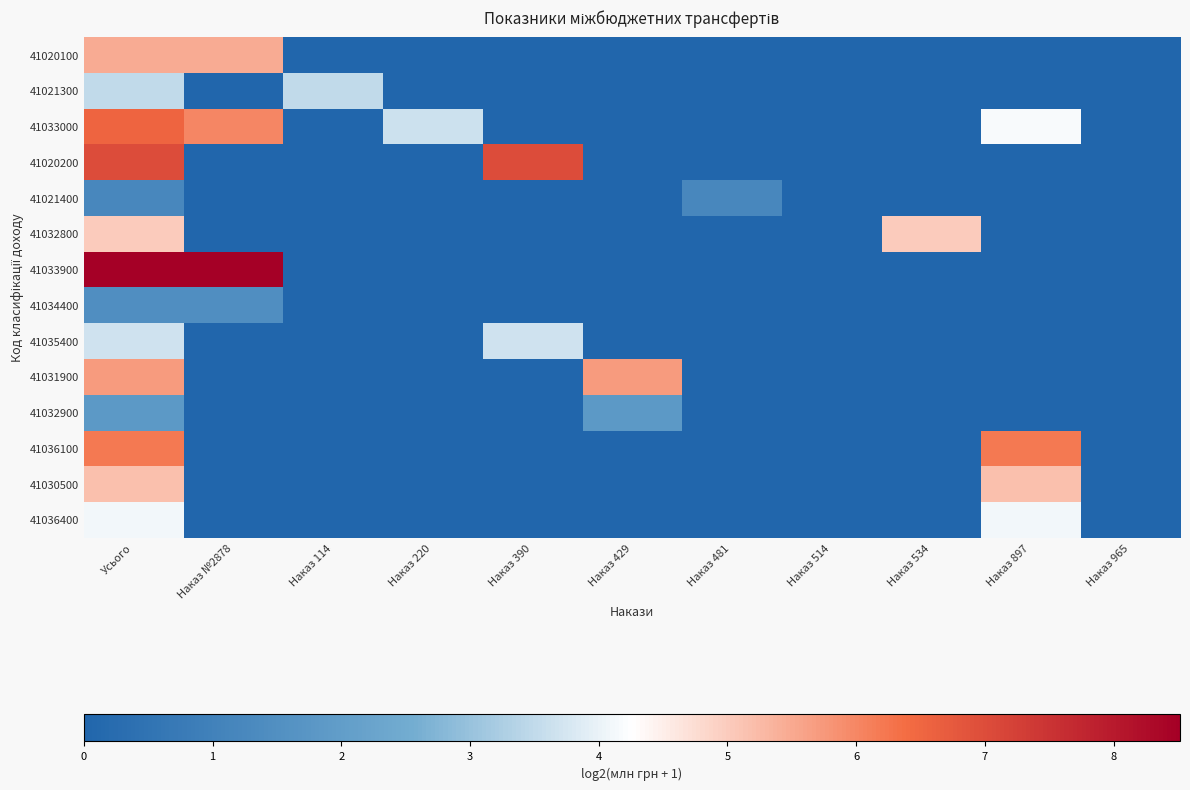

Reading left to right, what are all the values shown in this chart?

41020100: Усього=5.5	Наказ №2878=5.5	Наказ 114=0.0	Наказ 220=0.0	Наказ 390=0.0	Наказ 429=0.0	Наказ 481=0.0	Наказ 514=0.0	Наказ 534=0.0	Наказ 897=0.0	Наказ 965=0.0
41021300: Усього=3.5	Наказ №2878=0.0	Наказ 114=3.5	Наказ 220=0.0	Наказ 390=0.0	Наказ 429=0.0	Наказ 481=0.0	Наказ 514=0.0	Наказ 534=0.0	Наказ 897=0.0	Наказ 965=0.0
41033000: Усього=6.5	Наказ №2878=6.0	Наказ 114=0.0	Наказ 220=3.7	Наказ 390=0.0	Наказ 429=0.0	Наказ 481=0.0	Наказ 514=0.0	Наказ 534=0.0	Наказ 897=4.2	Наказ 965=0.0
41020200: Усього=7.0	Наказ №2878=0.0	Наказ 114=0.0	Наказ 220=0.0	Наказ 390=7.0	Наказ 429=0.0	Наказ 481=0.0	Наказ 514=0.0	Наказ 534=0.0	Наказ 897=0.0	Наказ 965=0.0
41021400: Усього=1.2	Наказ №2878=0.0	Наказ 114=0.0	Наказ 220=0.0	Наказ 390=0.0	Наказ 429=0.0	Наказ 481=1.2	Наказ 514=0.0	Наказ 534=0.0	Наказ 897=0.0	Наказ 965=0.0
41032800: Усього=5.0	Наказ №2878=0.0	Наказ 114=0.0	Наказ 220=0.0	Наказ 390=0.0	Наказ 429=0.0	Наказ 481=0.0	Наказ 514=0.0	Наказ 534=5.0	Наказ 897=0.0	Наказ 965=0.0
41033900: Усього=8.5	Наказ №2878=8.5	Наказ 114=0.0	Наказ 220=0.0	Наказ 390=0.0	Наказ 429=0.0	Наказ 481=0.0	Наказ 514=0.0	Наказ 534=0.0	Наказ 897=0.0	Наказ 965=0.0
41034400: Усього=1.5	Наказ №2878=1.5	Наказ 114=0.0	Наказ 220=0.0	Наказ 390=0.0	Наказ 429=0.0	Наказ 481=0.0	Наказ 514=0.0	Наказ 534=0.0	Наказ 897=0.0	Наказ 965=0.0
41035400: Усього=3.7	Наказ №2878=0.0	Наказ 114=0.0	Наказ 220=0.0	Наказ 390=3.7	Наказ 429=0.0	Наказ 481=0.0	Наказ 514=0.0	Наказ 534=0.0	Наказ 897=0.0	Наказ 965=0.0
41031900: Усього=5.7	Наказ №2878=0.0	Наказ 114=0.0	Наказ 220=0.0	Наказ 390=0.0	Наказ 429=5.7	Наказ 481=0.0	Наказ 514=0.0	Наказ 534=0.0	Наказ 897=0.0	Наказ 965=0.0
41032900: Усього=1.8	Наказ №2878=0.0	Наказ 114=0.0	Наказ 220=0.0	Наказ 390=0.0	Наказ 429=1.8	Наказ 481=0.0	Наказ 514=0.0	Наказ 534=0.0	Наказ 897=0.0	Наказ 965=0.0
41036100: Усього=6.2	Наказ №2878=0.0	Наказ 114=0.0	Наказ 220=0.0	Наказ 390=0.0	Наказ 429=0.0	Наказ 481=0.0	Наказ 514=0.0	Наказ 534=0.0	Наказ 897=6.2	Наказ 965=0.0
41030500: Усього=5.2	Наказ №2878=0.0	Наказ 114=0.0	Наказ 220=0.0	Наказ 390=0.0	Наказ 429=0.0	Наказ 481=0.0	Наказ 514=0.0	Наказ 534=0.0	Наказ 897=5.2	Наказ 965=0.0
41036400: Усього=4.1	Наказ №2878=0.0	Наказ 114=0.0	Наказ 220=0.0	Наказ 390=0.0	Наказ 429=0.0	Наказ 481=0.0	Наказ 514=0.0	Наказ 534=0.0	Наказ 897=4.1	Наказ 965=0.0